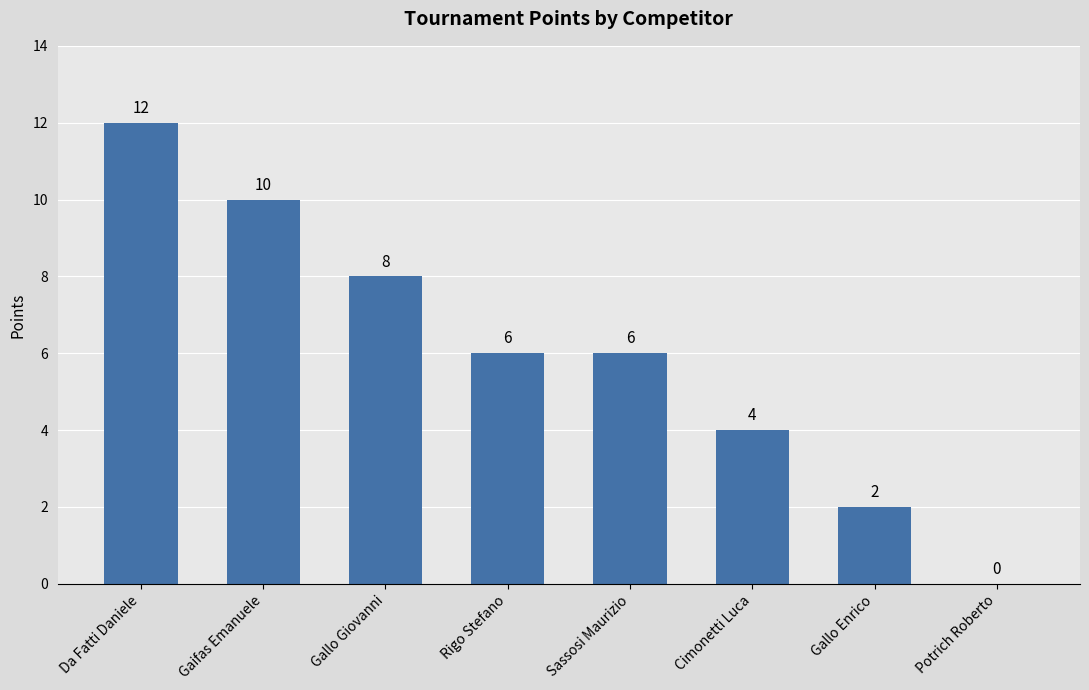

How many distinct data groups are displayed?

1